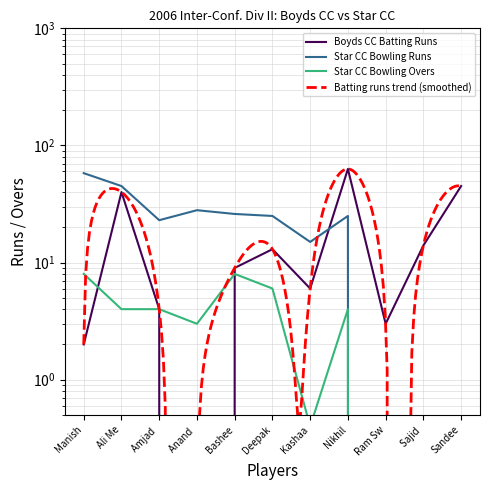

How many times do Boyds CC Batting Runs and Star CC Bowling Runs cross each other?

1